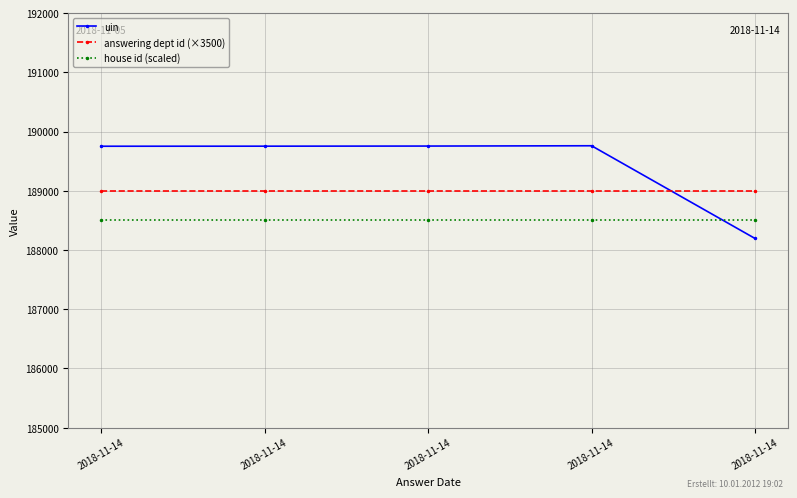

Where do uin and answering dept id (×3500) first cross each other?

2018-11-14 and 2018-11-14